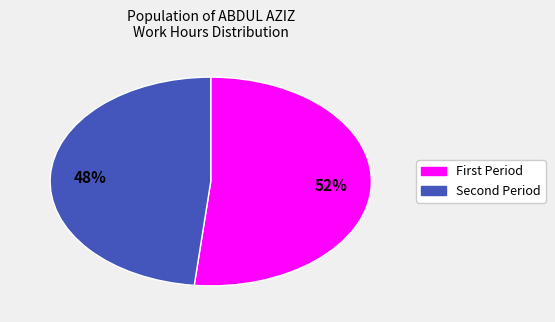

Is there any slice that represents more than half of the pie?

Yes